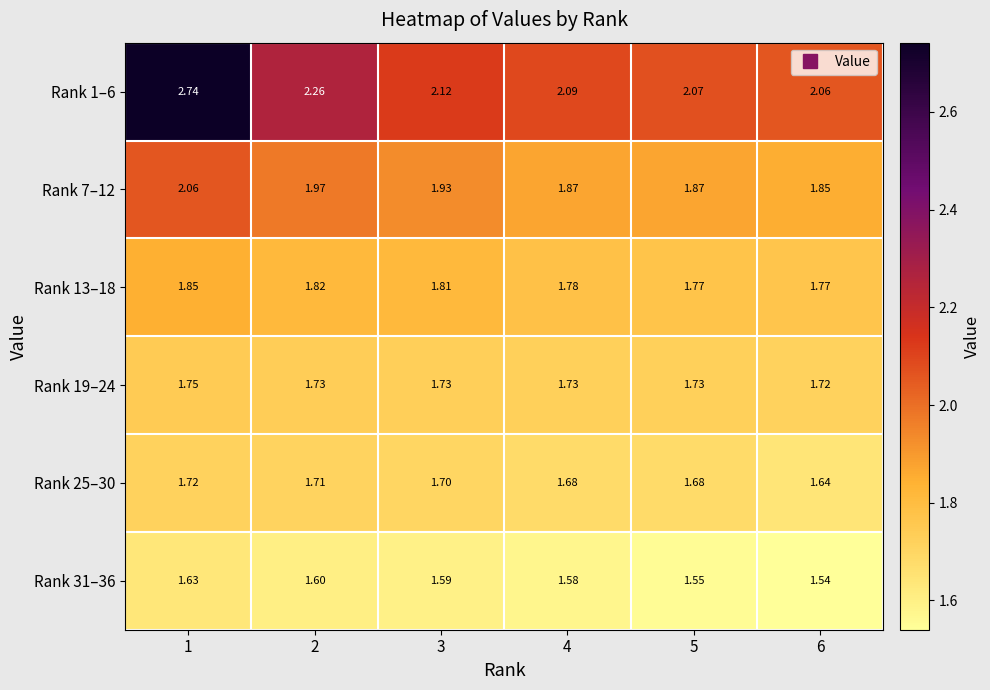

How many categories are shown in the chart?

6